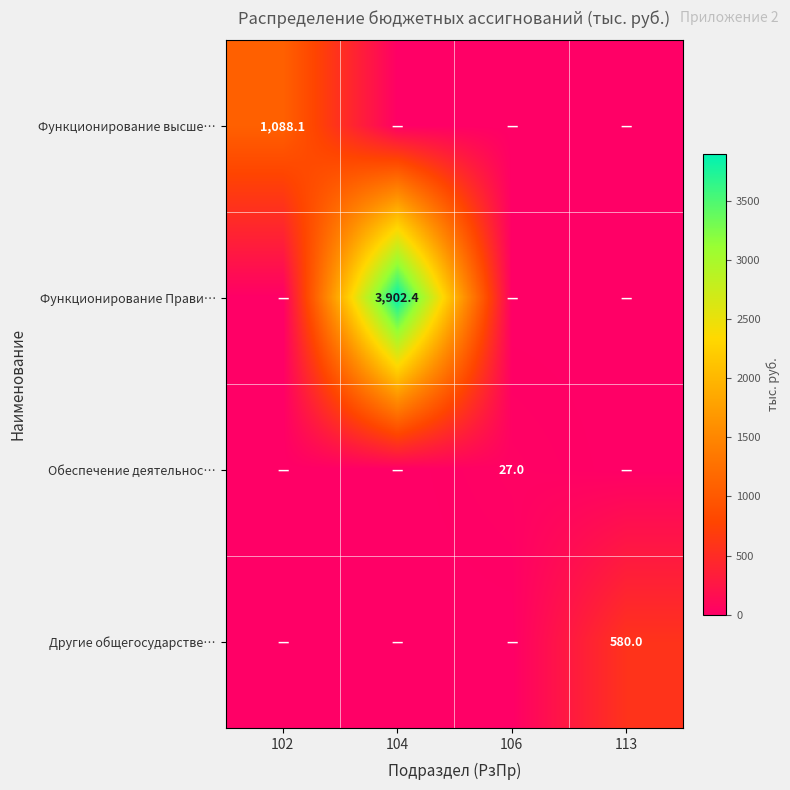

True or false: Обеспечение деятельнос… has a value of 42.2 at 106.

False